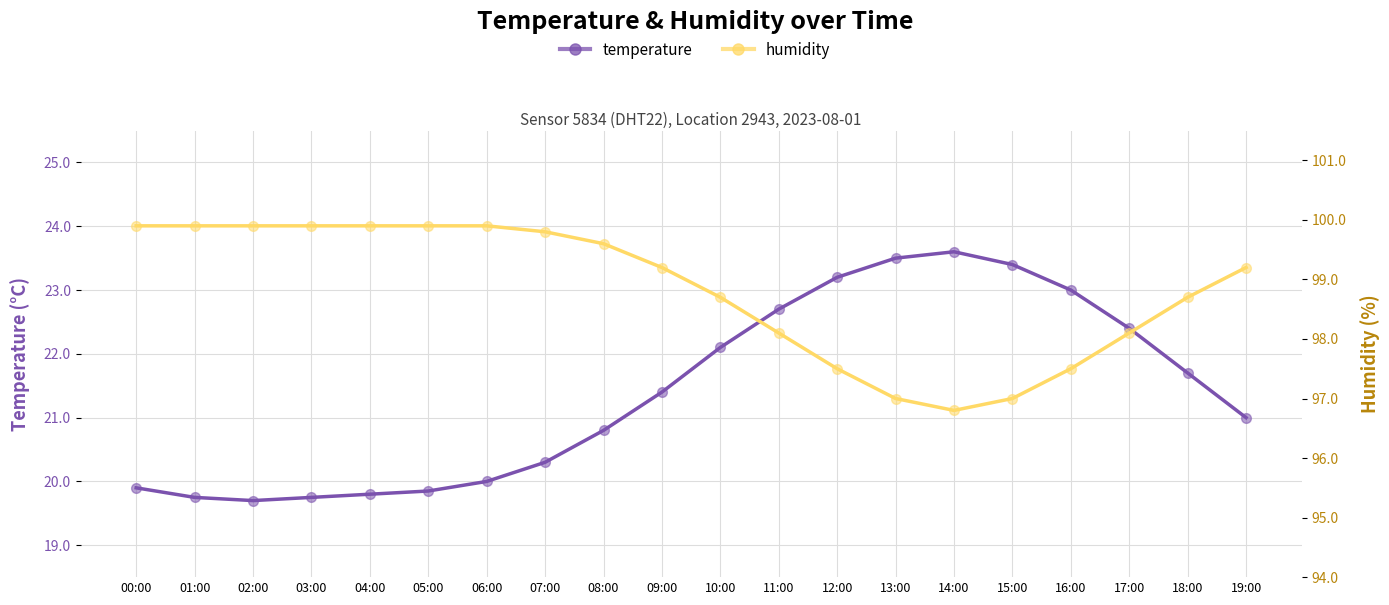

At how many categories does at least one series exceed 42?

20